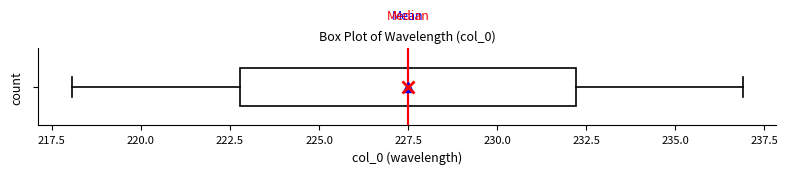

Where does the left whisker of the box end on the x-axis? The values are not printed on the chart, so give them approximately, as read against the axis.

218.0